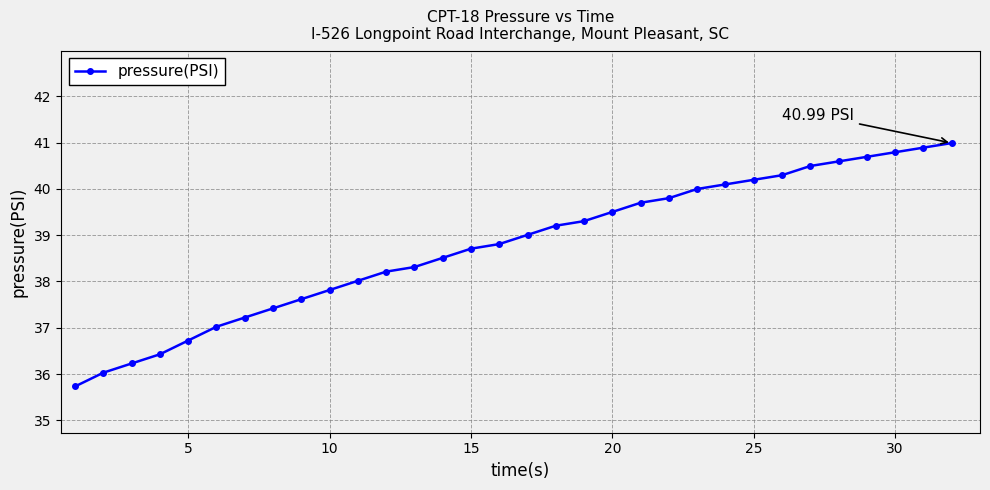

What is the difference between the maximum and minimum values?

5.3